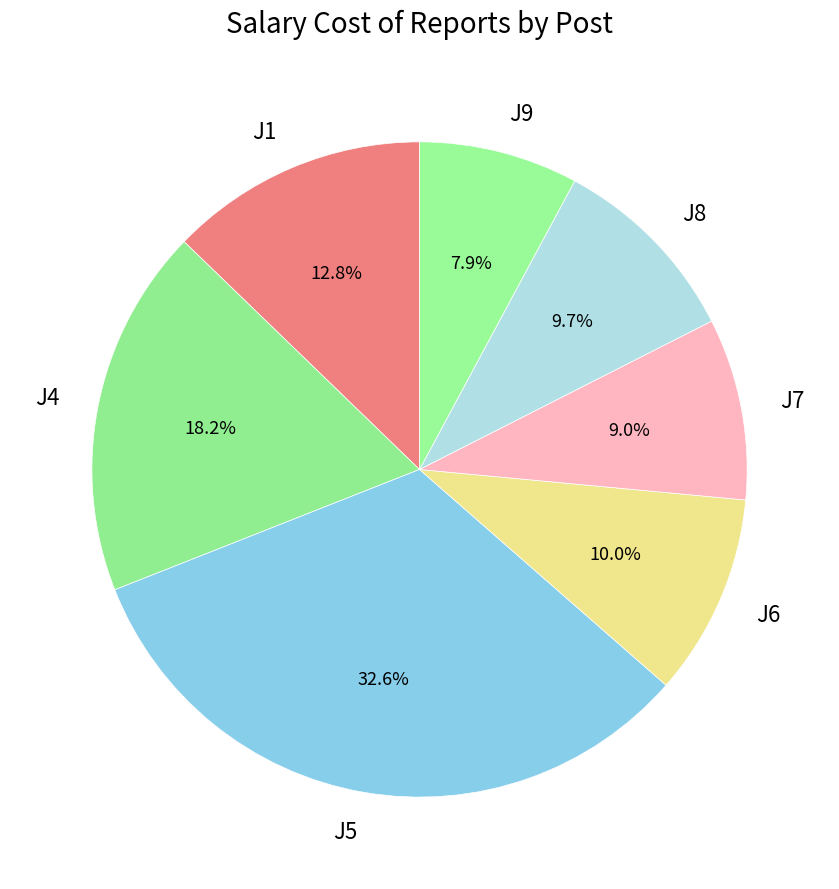

What is the ratio of the value at J1 to the value at J9?

1.6